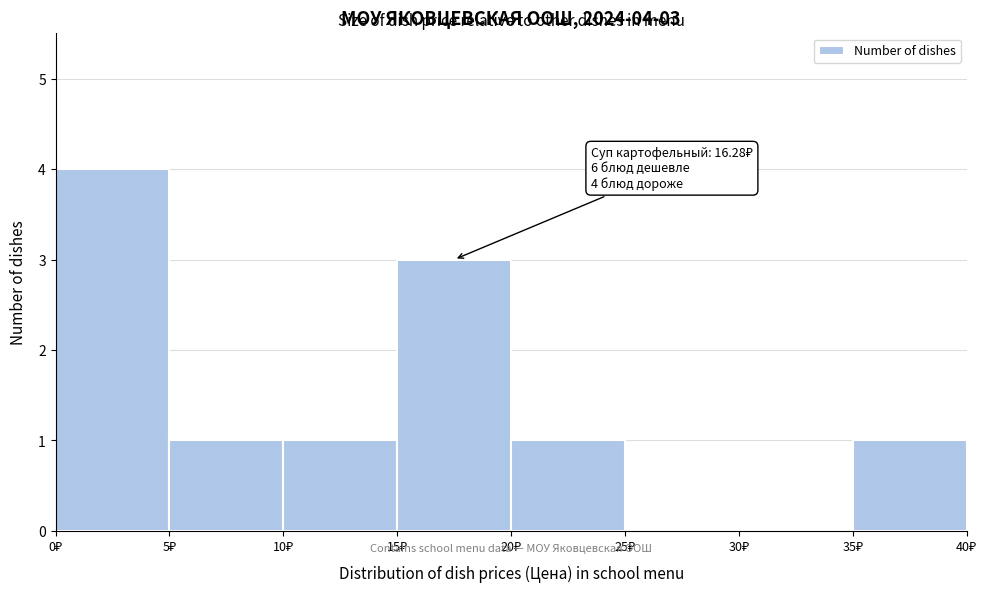

Over which range of the x-axis is the bar tallest?

0 to 5